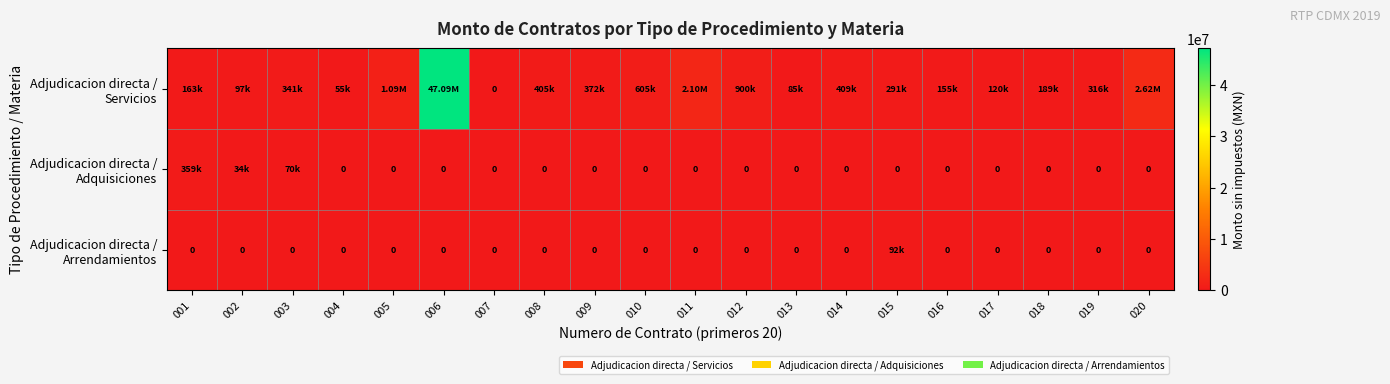

Between 013 and 019, which is larger?

019